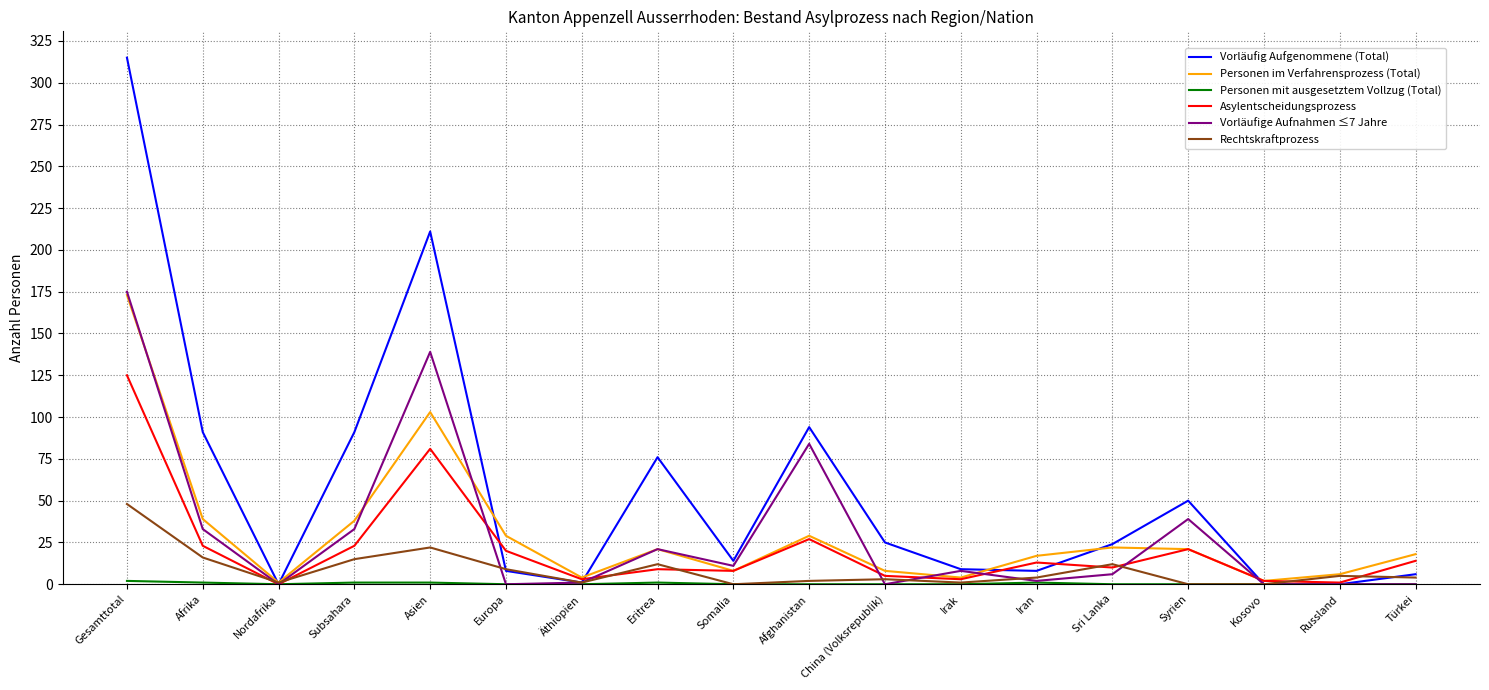

Which series has the widest spread of values?

Vorläufig Aufgenommene (Total)